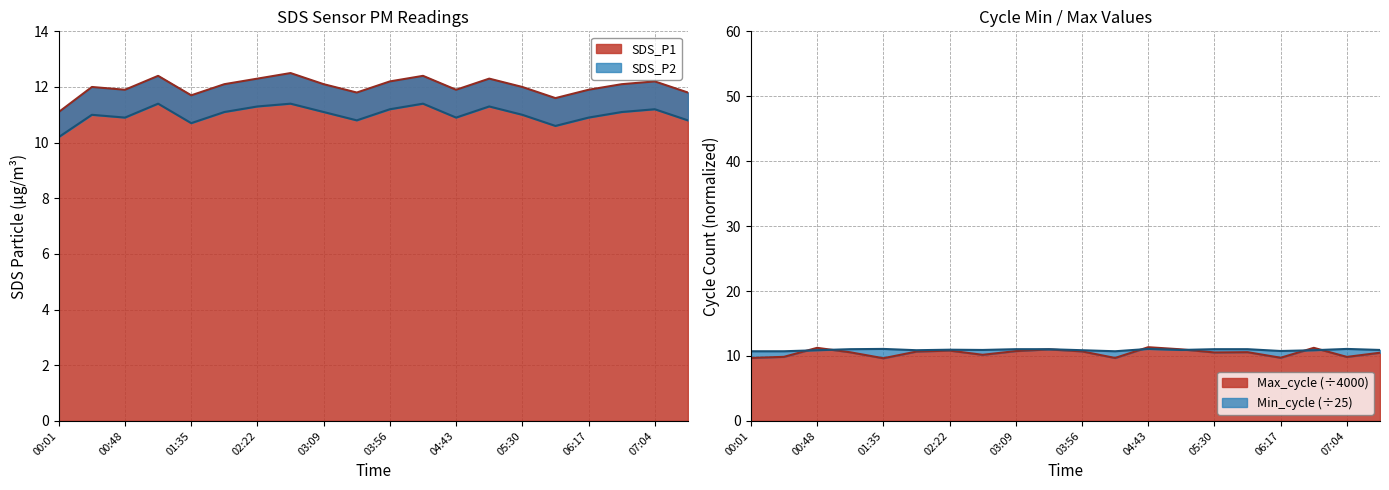

What position from the right is 02:45?

13